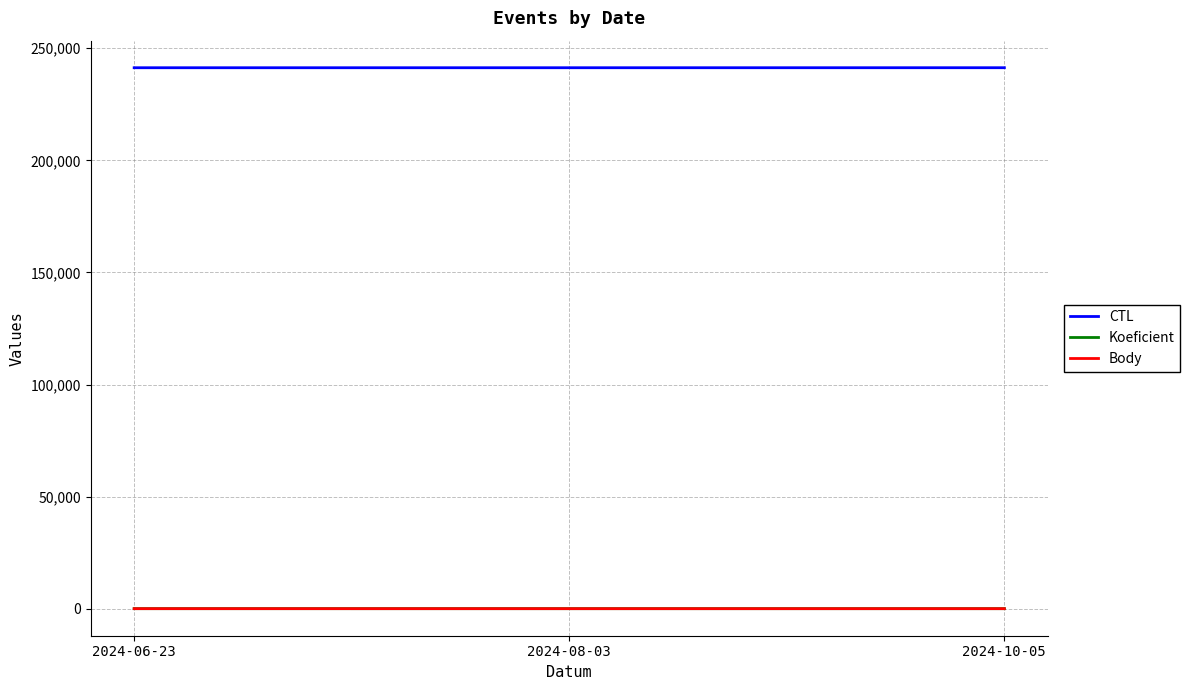

What is the total value across all series at 2024-10-05?

241335